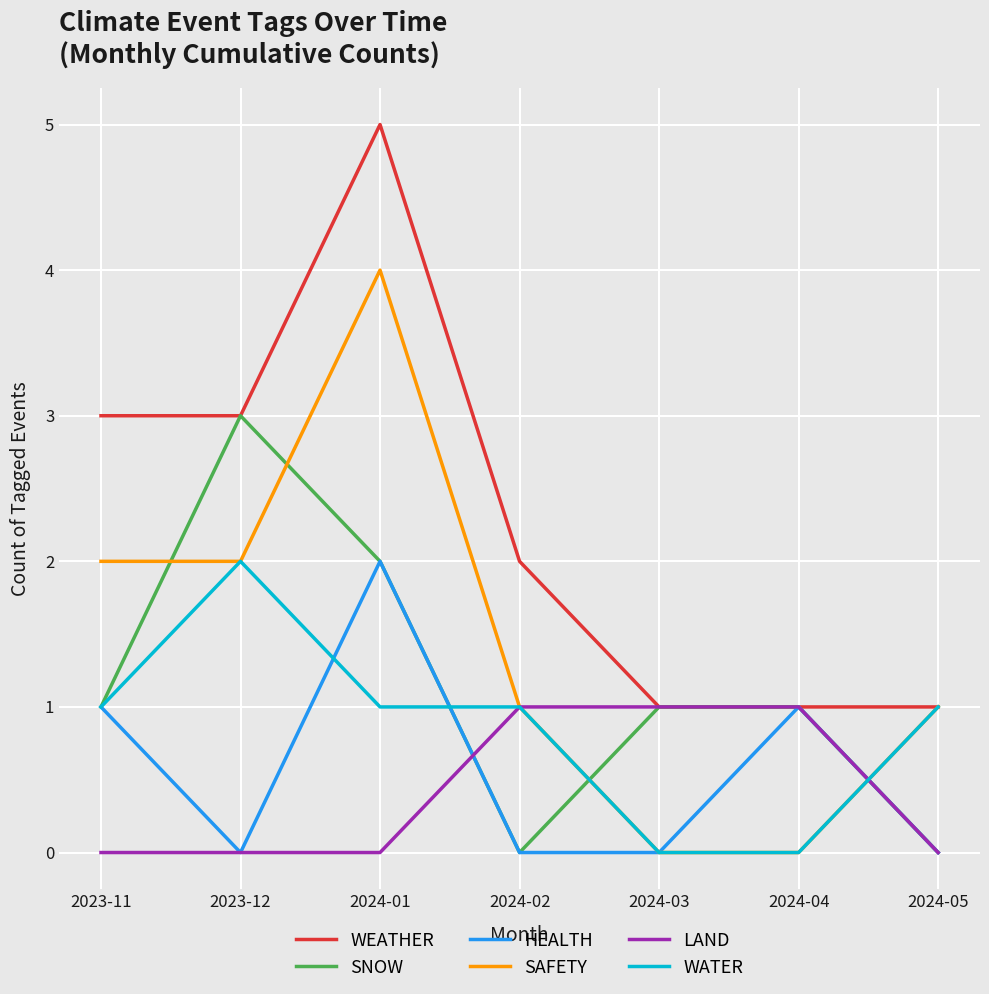

What is the spread (max minus min) of values at 2023-11?

3